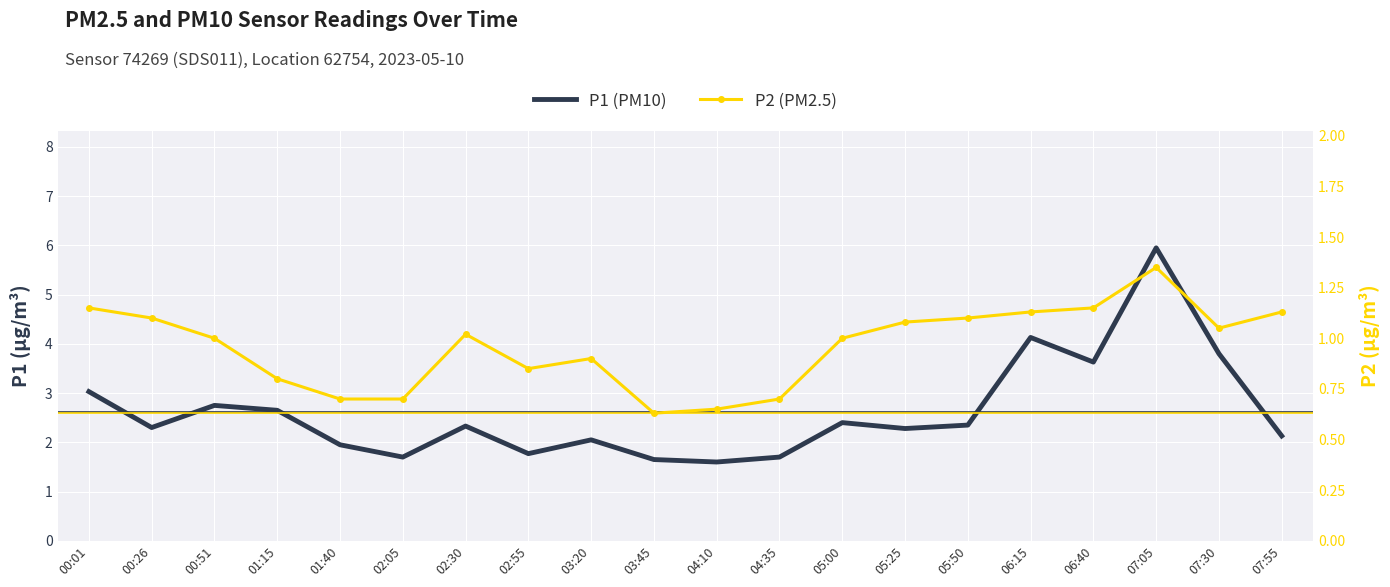

True or false: P2 (PM2.5) and P1 (PM10) cross at least once.

False